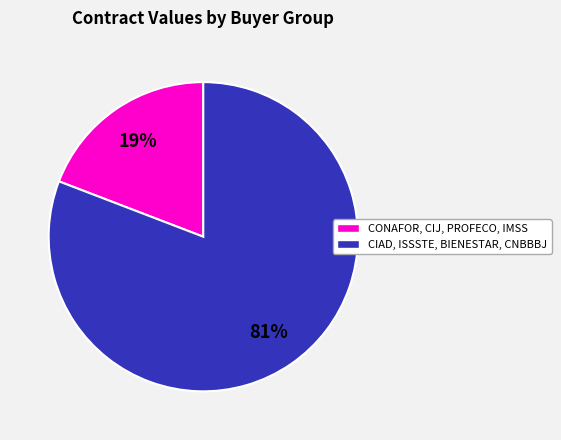

To the nearest percent, what is the average slice percentage?

50%